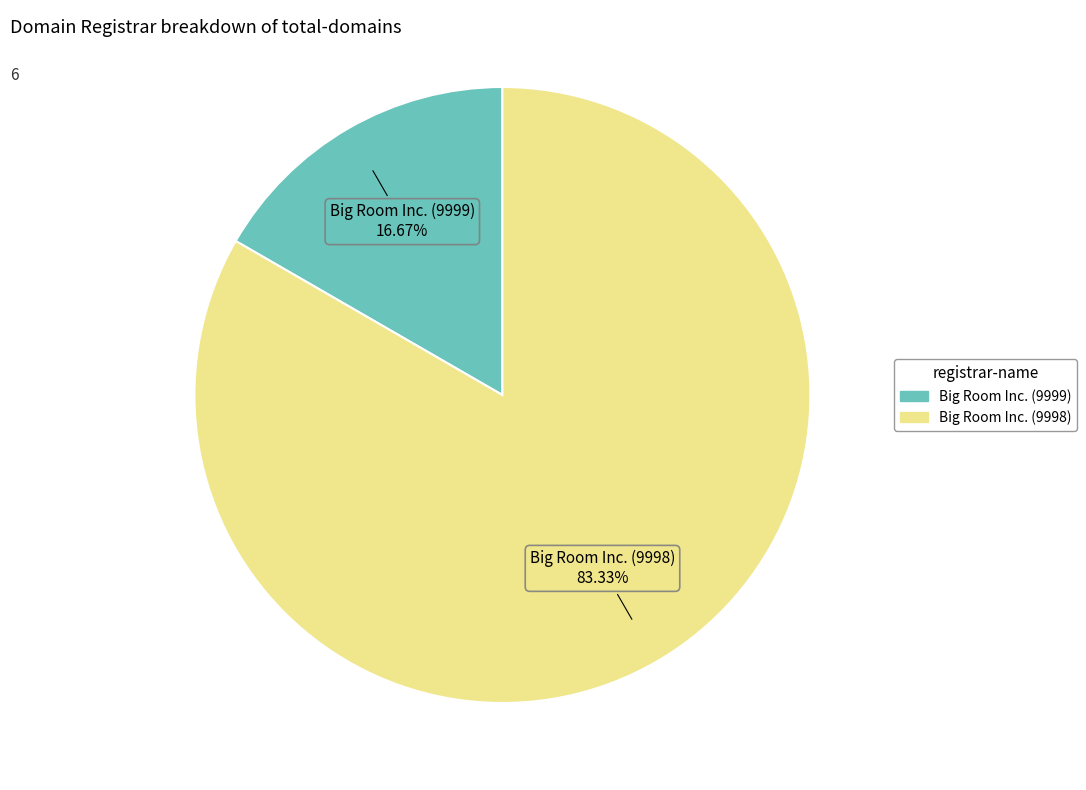

Approximately how many times larger is the value at Big Room Inc. (9999) compared to Big Room Inc. (9998)?

0.2